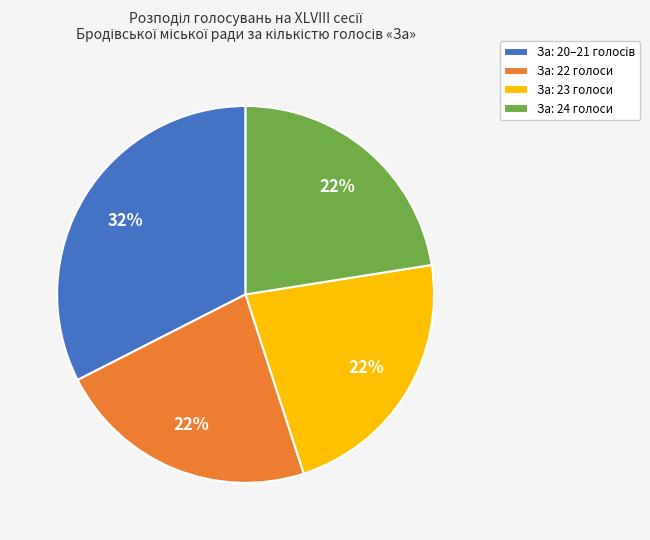

The За: 24 голоси slice represents 28% of the pie. True or false?

False